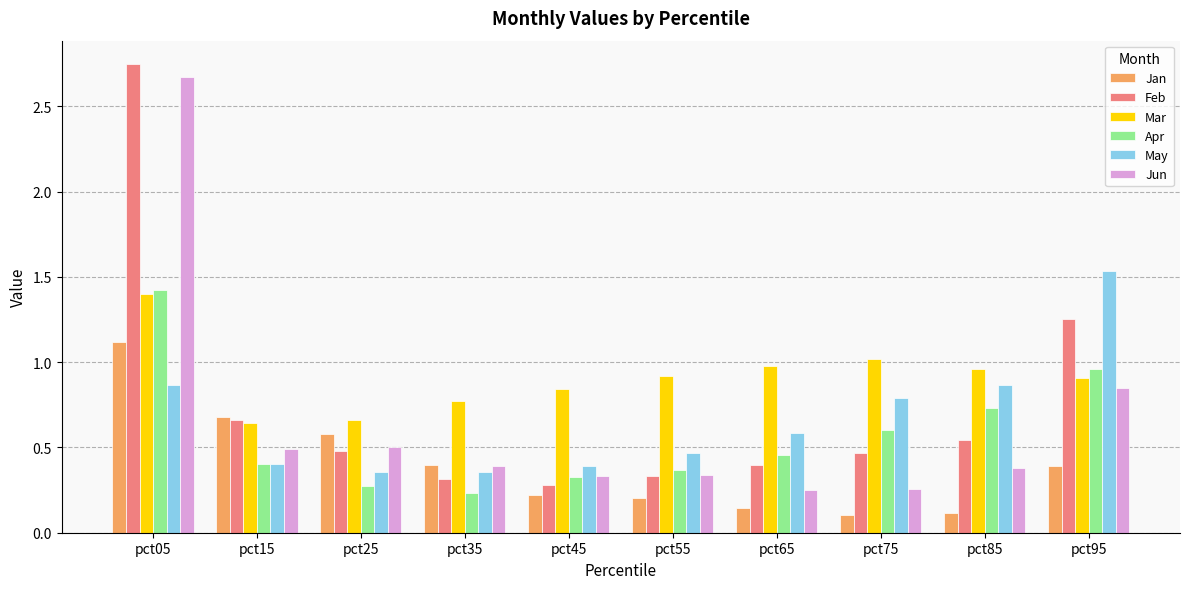

At which label is Apr closest to 0?

pct35